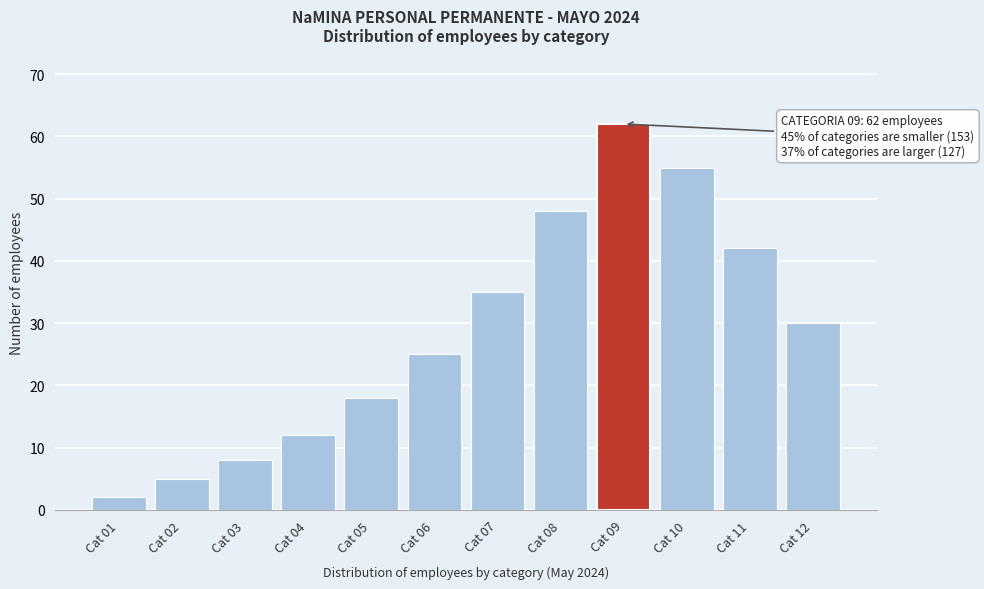

Reading left to right, list all the values displayed in this chart.

2	5	8	12	18	25	35	48	62	55	42	30